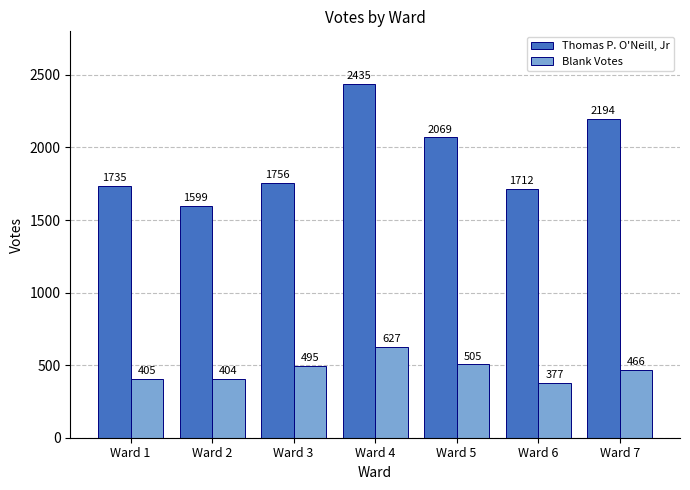

Which series has the widest spread of values?

Thomas P. O'Neill, Jr